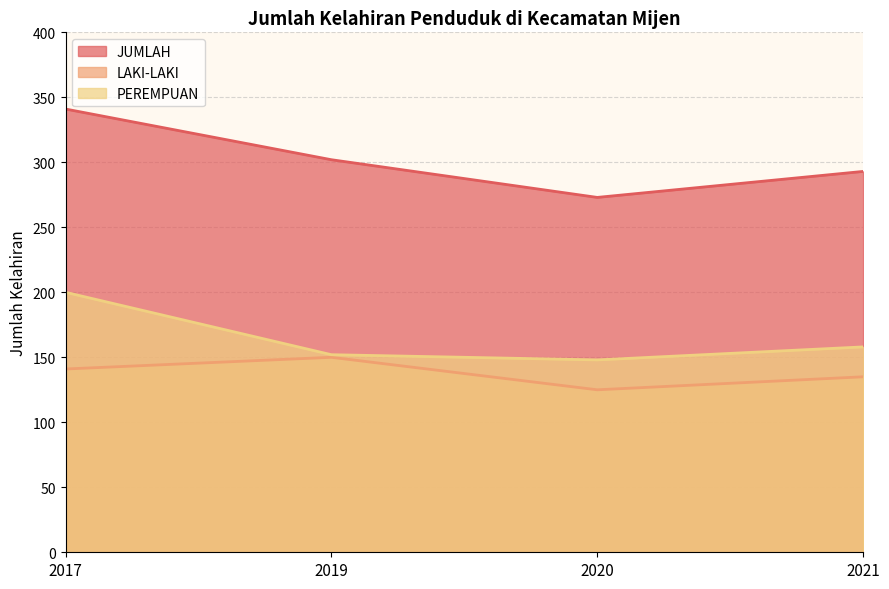

At which label does LAKI-LAKI reach its peak?

2019